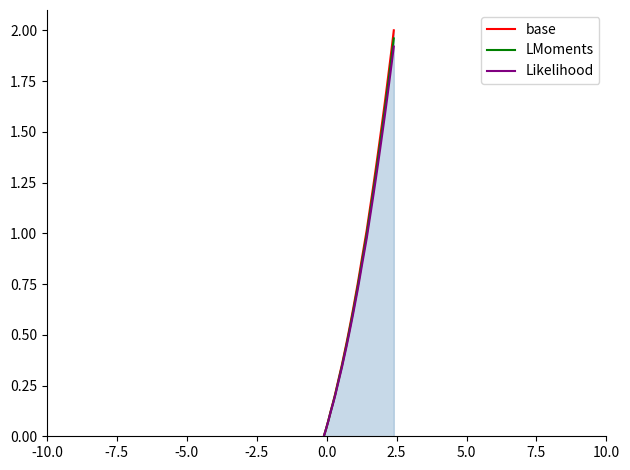

Does the chart have visible grid lines?

No